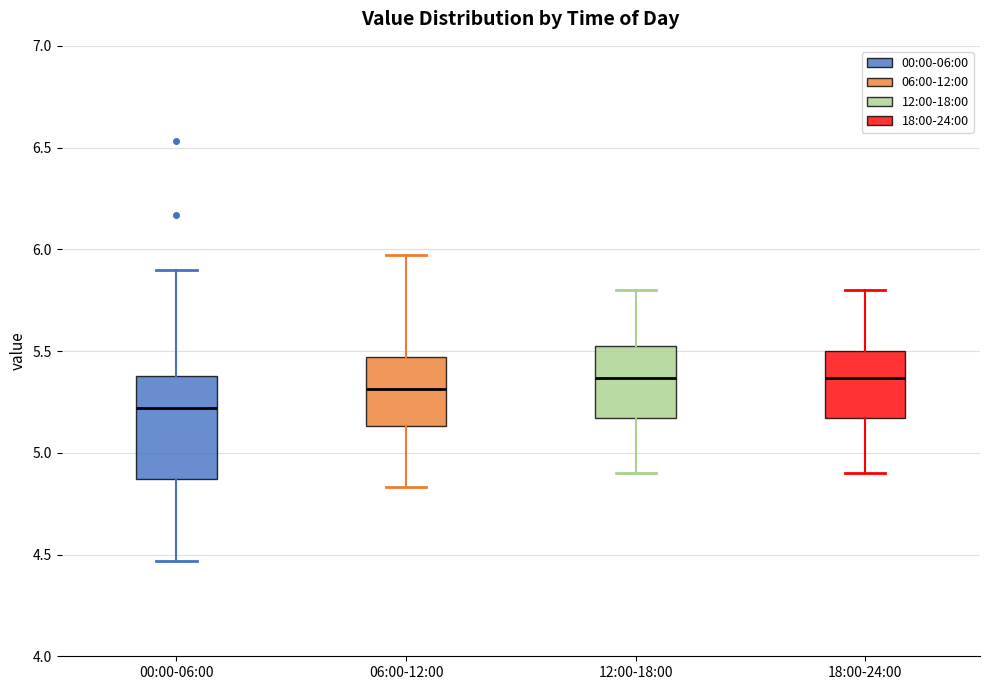

Which box is the tallest, from its lower edge to its upper edge?

00:00-06:00